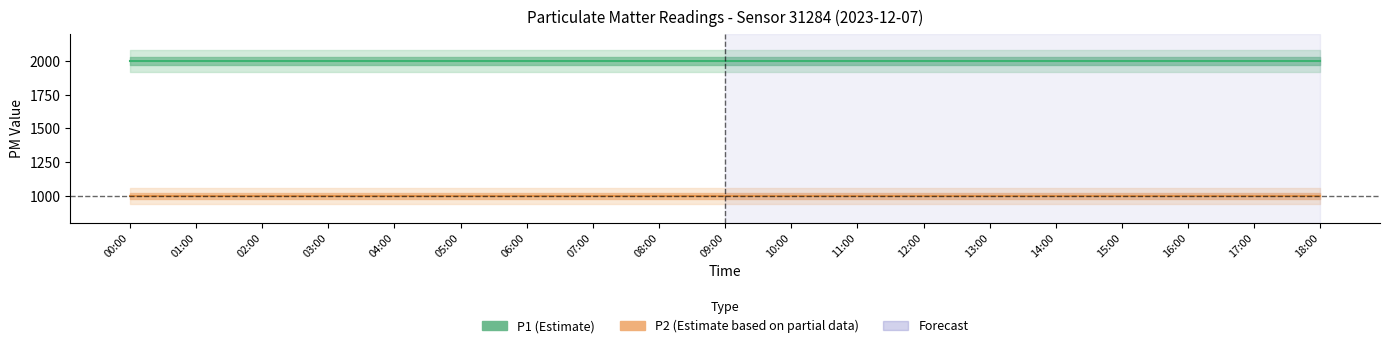

The value of P1 at 13:00 is 600.3. True or false?

False